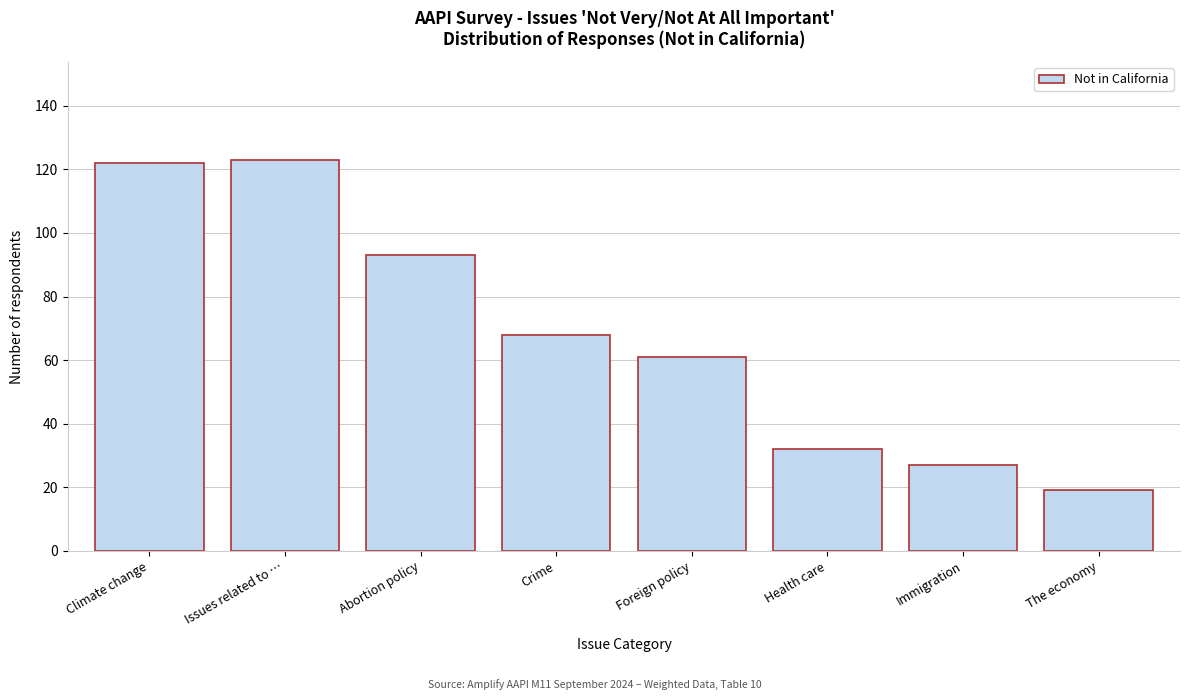

Reading left to right, extract all data points from this chart.

Climate change=122	Issues related to …=123	Abortion policy=93	Crime=68	Foreign policy=61	Health care=32	Immigration=27	The economy=19